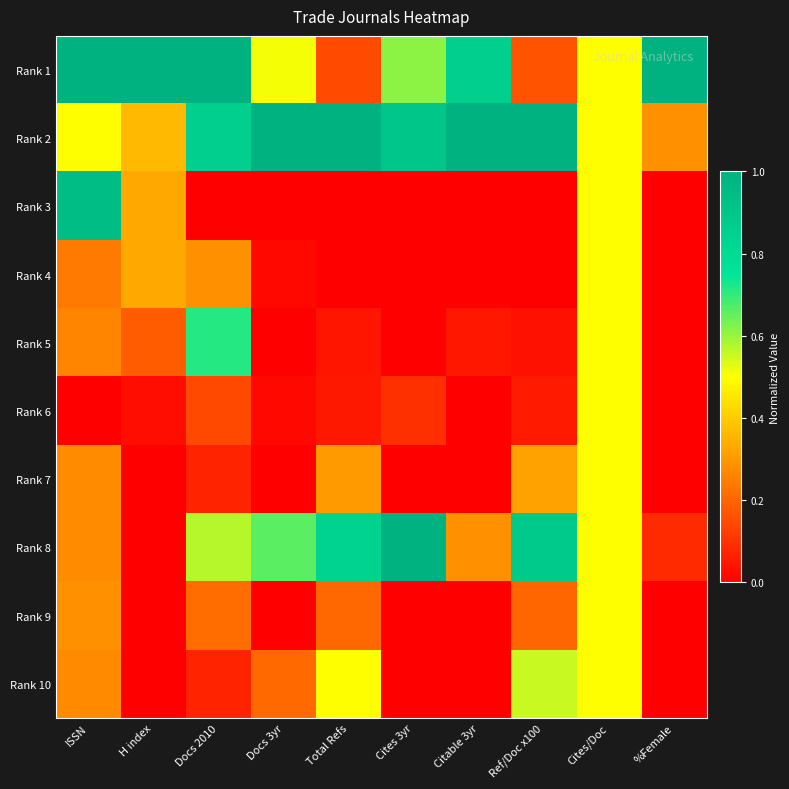

Which series has the largest range (max minus min)?

Rank 8